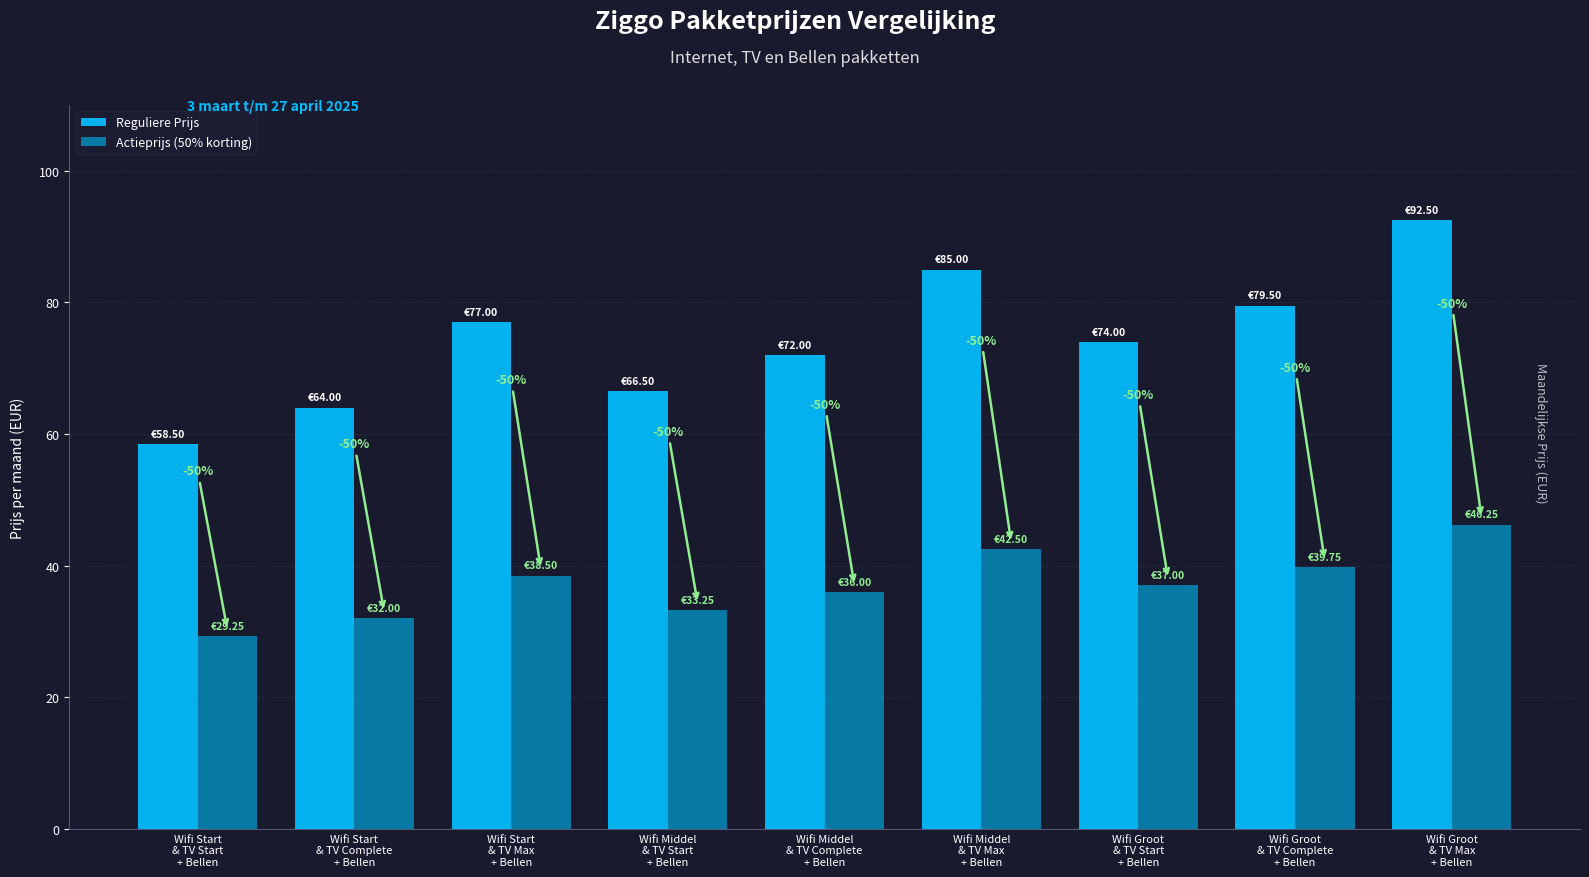

Does the chart contain any negative values?

No